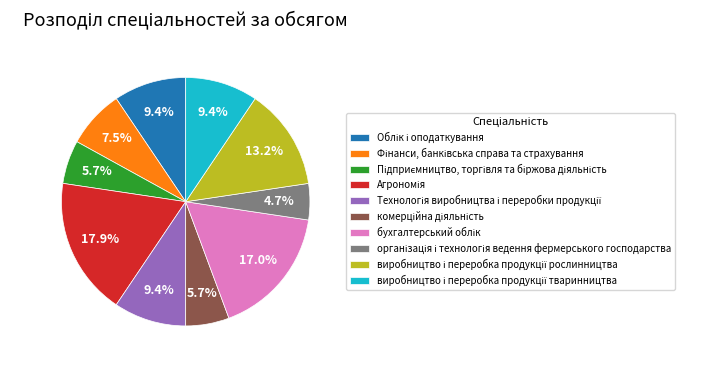

Does any single category account for the majority?

No